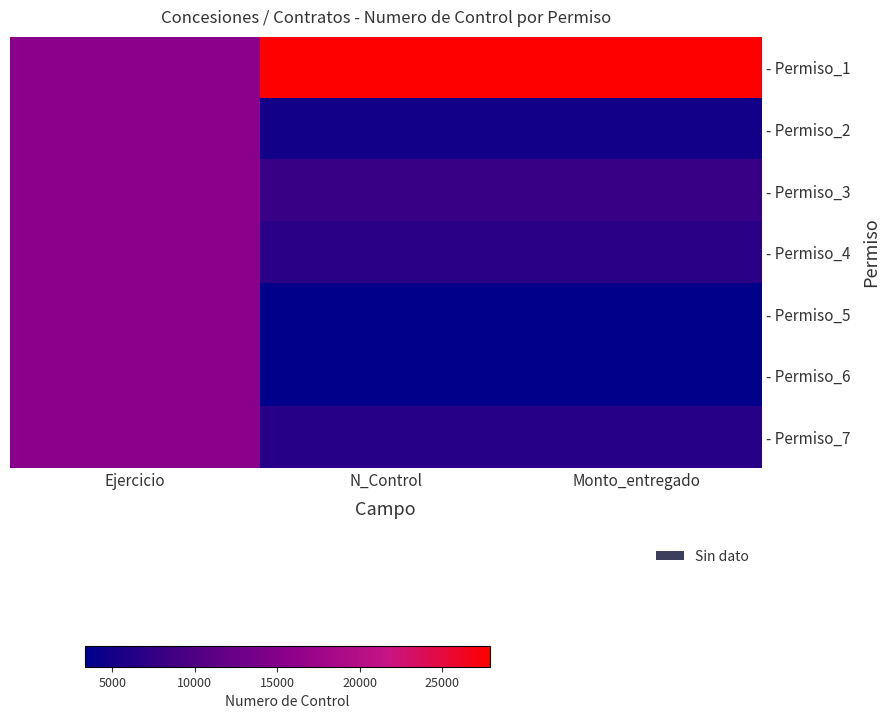

Reading left to right, extract all data points from this chart.

- Permiso_1: Ejercicio=0.5	N_Control=1.0	Monto_entregado=1.0
- Permiso_2: Ejercicio=0.5	N_Control=0.1	Monto_entregado=0.1
- Permiso_3: Ejercicio=0.5	N_Control=0.2	Monto_entregado=0.2
- Permiso_4: Ejercicio=0.5	N_Control=0.1	Monto_entregado=0.1
- Permiso_5: Ejercicio=0.5	N_Control=0.0	Monto_entregado=0.0
- Permiso_6: Ejercicio=0.5	N_Control=0.0	Monto_entregado=0.0
- Permiso_7: Ejercicio=0.5	N_Control=0.1	Monto_entregado=0.1